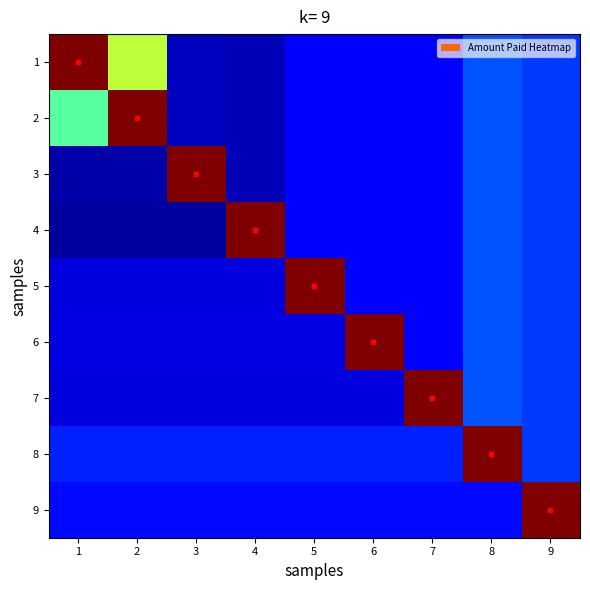

What is the difference between the highest and lowest values at 5?

11646.0